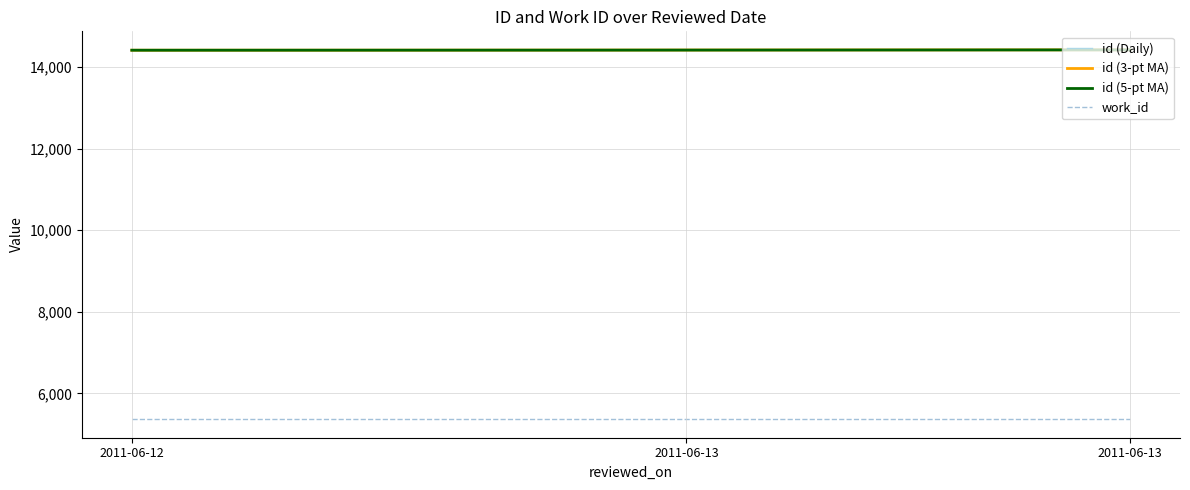

True or false: work_id and id (5-pt MA) intersect in this chart.

False